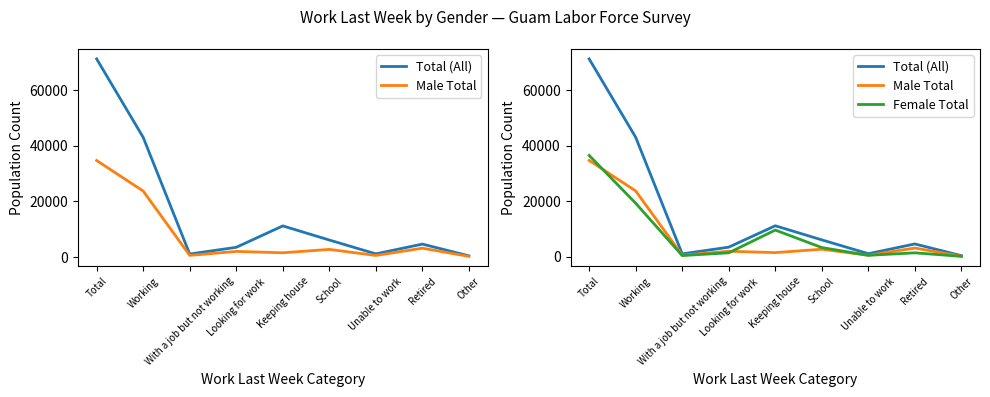

At which label does Female Total reach its peak?

Total